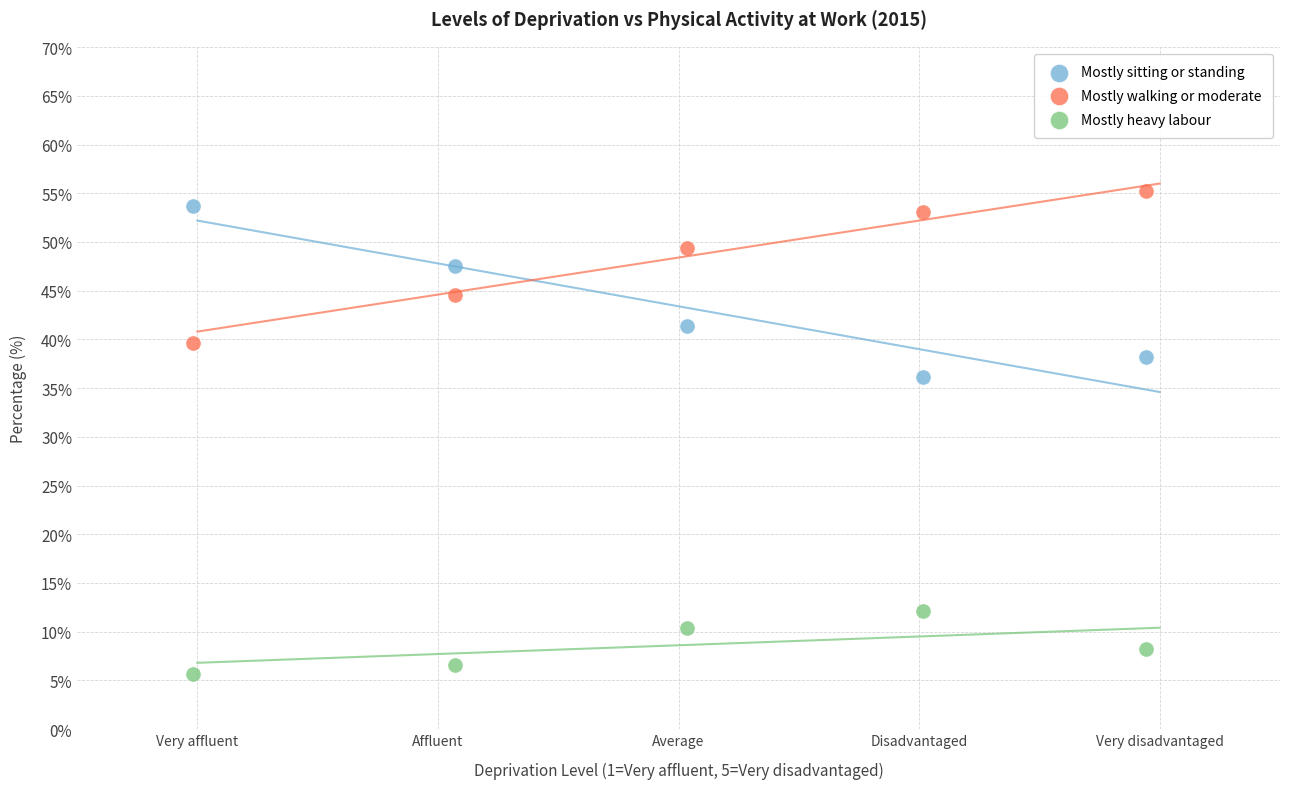

Which series reaches the minimum Y coordinate?

Mostly heavy labour